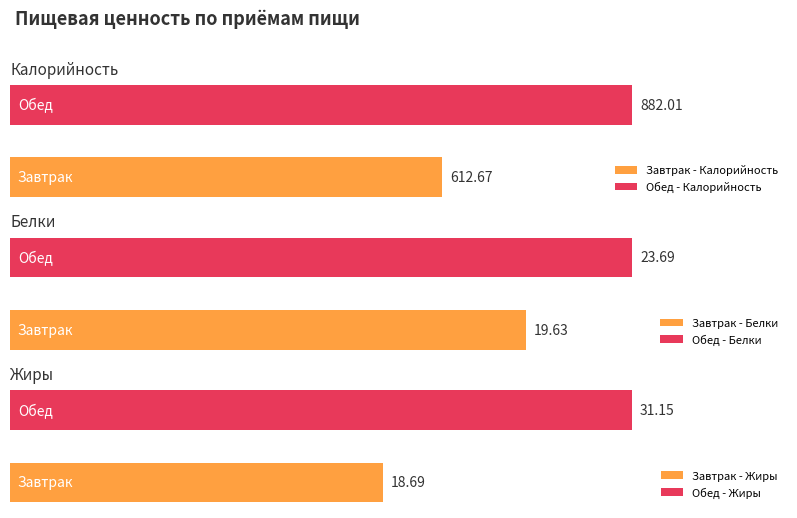

Where is Жиры nearest to the value 24?

Завтрак